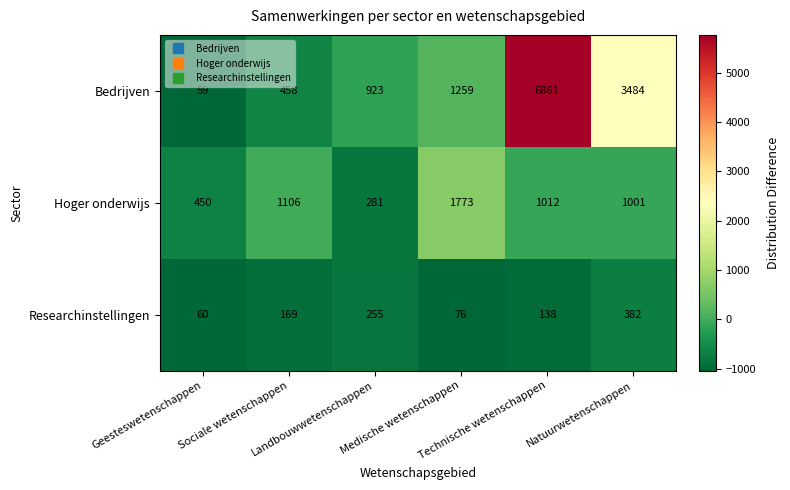

At Natuurwetenschappen, list the series in order from smallest to largest.

Researchinstellingen, Hoger onderwijs, Bedrijven